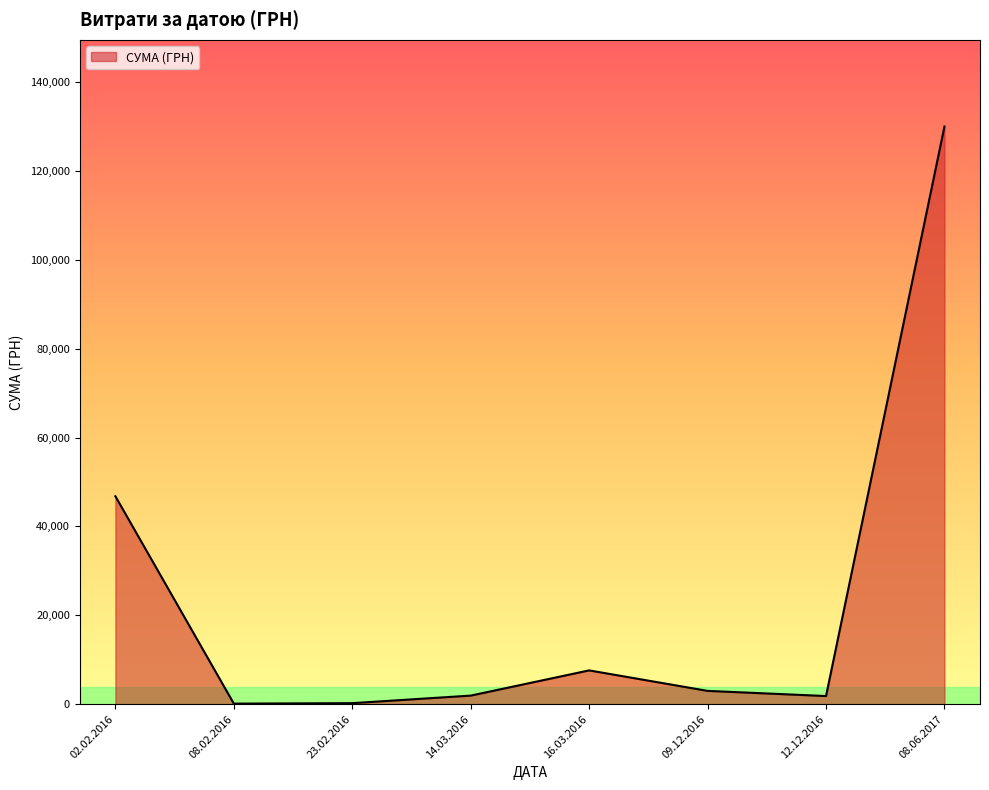

True or false: the data has more than 0 interior local peaks.

True